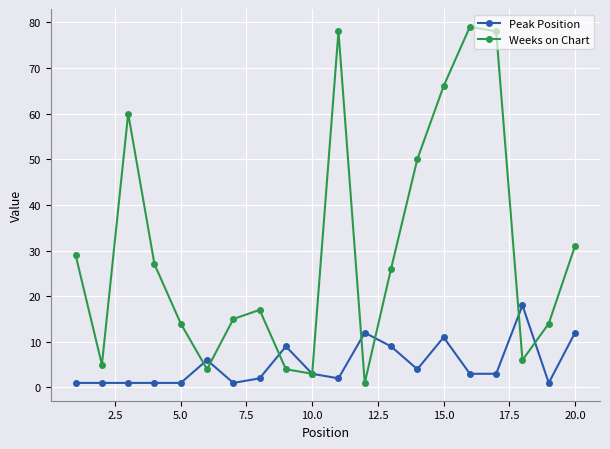

What is the maximum value shown in the chart?

79